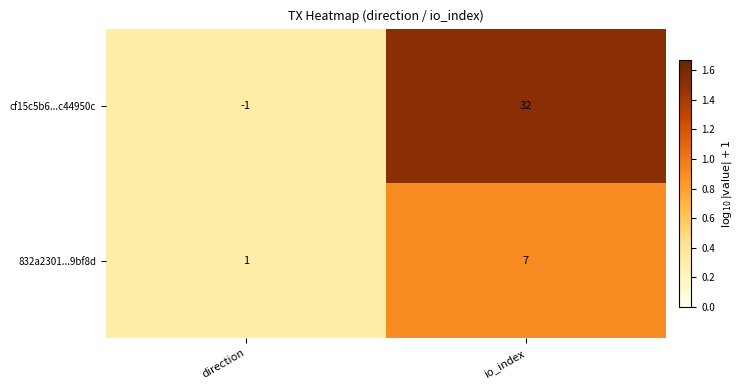

Count the number of categories in the chart.

2